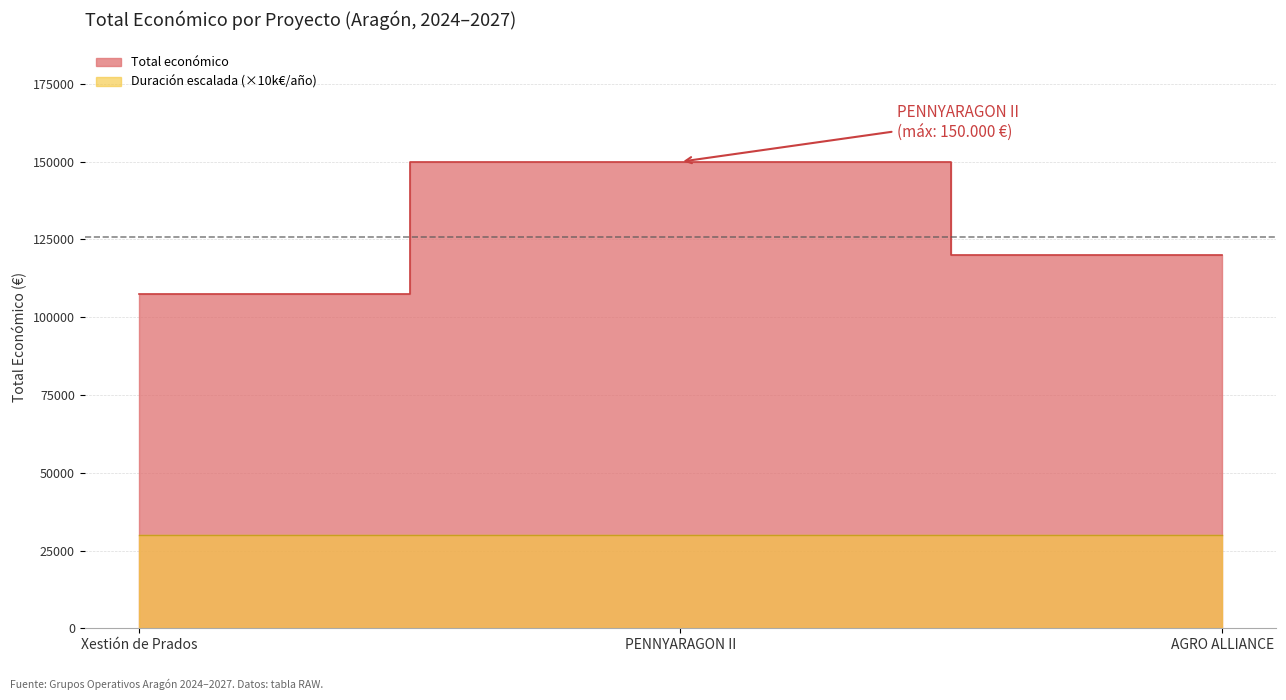

What is the value of the 1st point from the left?

107555